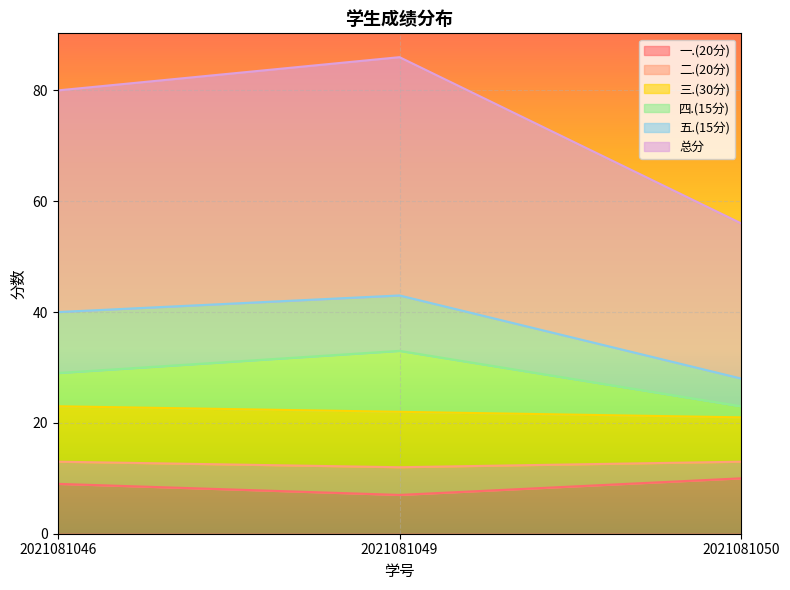

Is the value of 二.(20分) at 2021081050 greater than the value of 总分 at 2021081049?

No